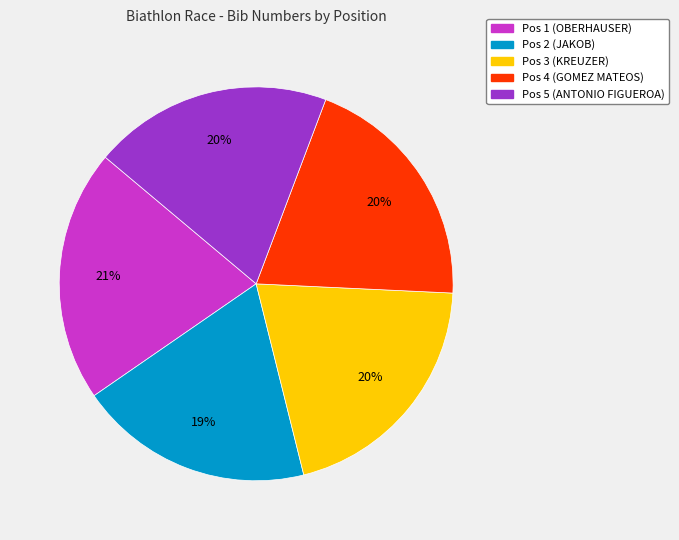

Is there any slice that represents more than half of the pie?

No